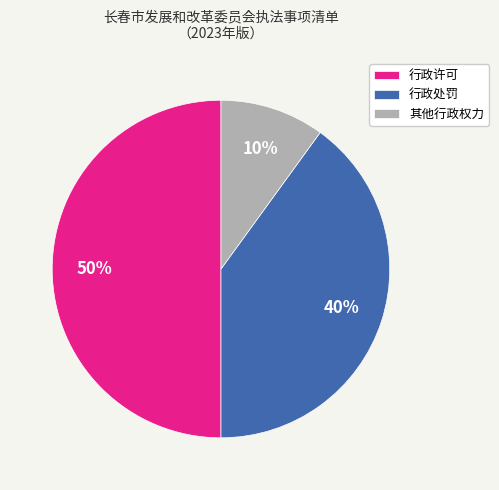

Is the sum of 其他行政权力 and 行政许可 greater than half?

Yes